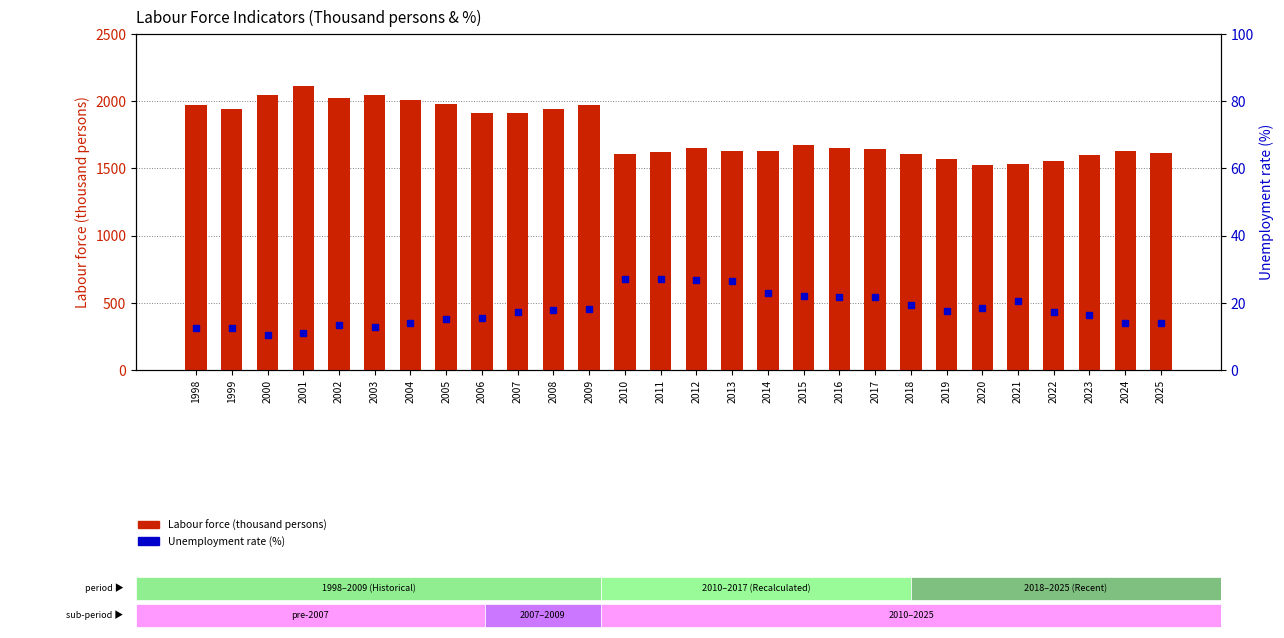

Which series has the widest spread of values?

Labour force (thousand persons)